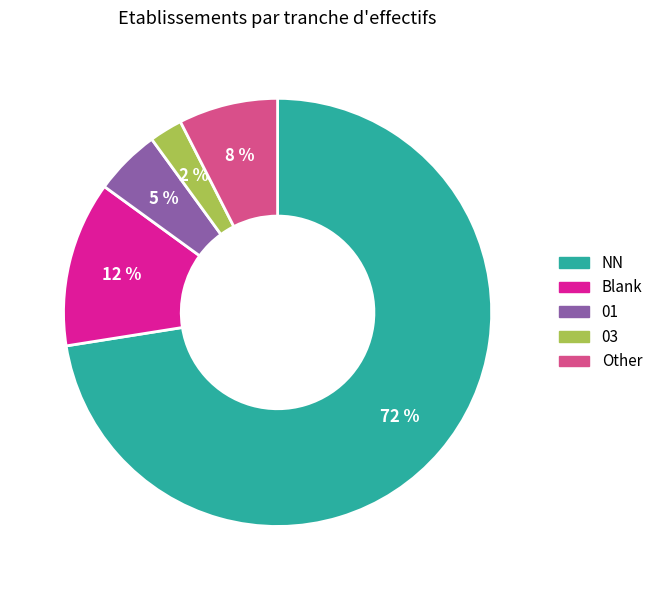

Does any single category account for the majority?

Yes